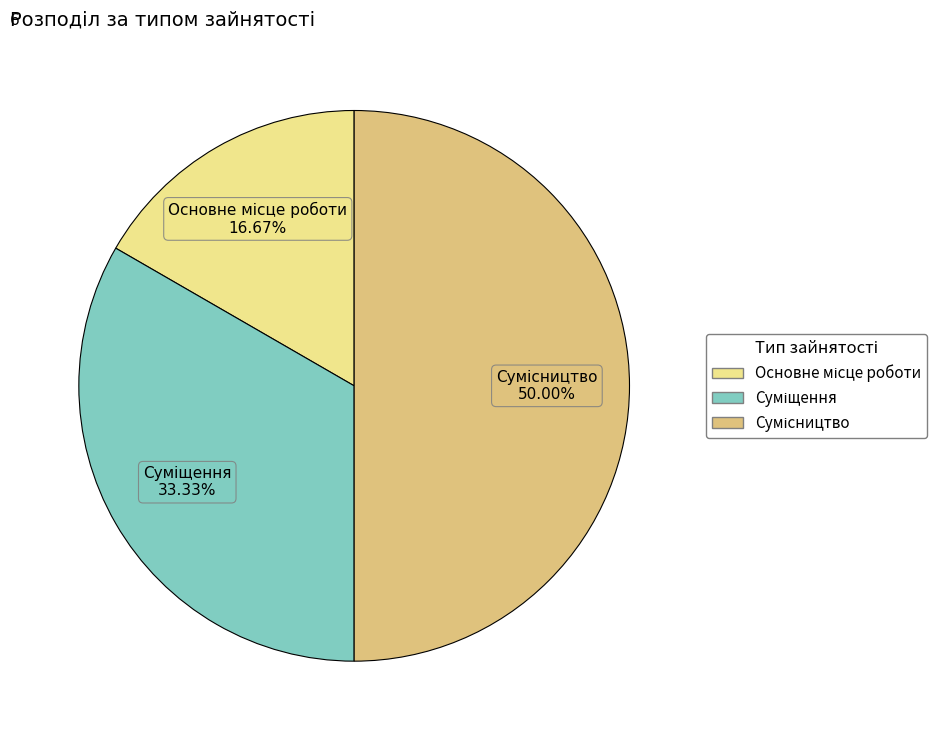

To the nearest percent, what is the difference between the largest and smallest slice percentages?

33%